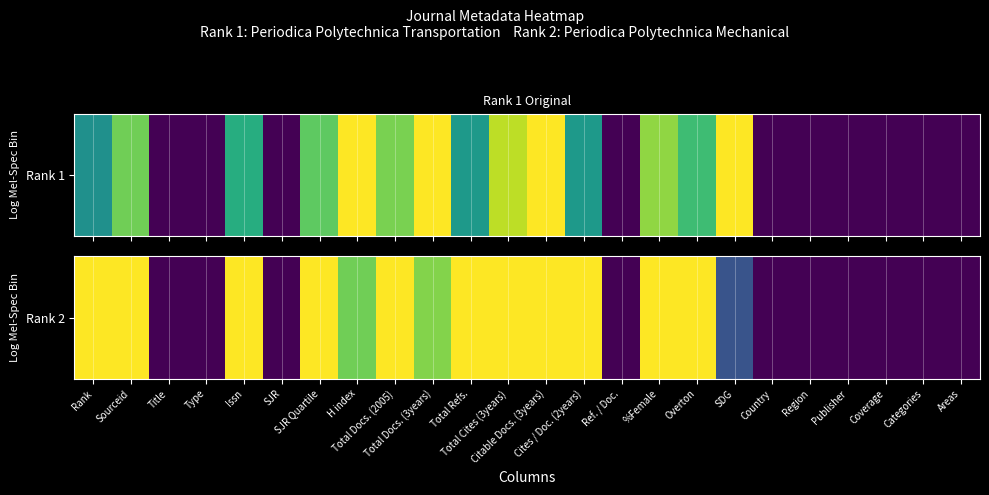

Count the values in the range 0 to 1.

24